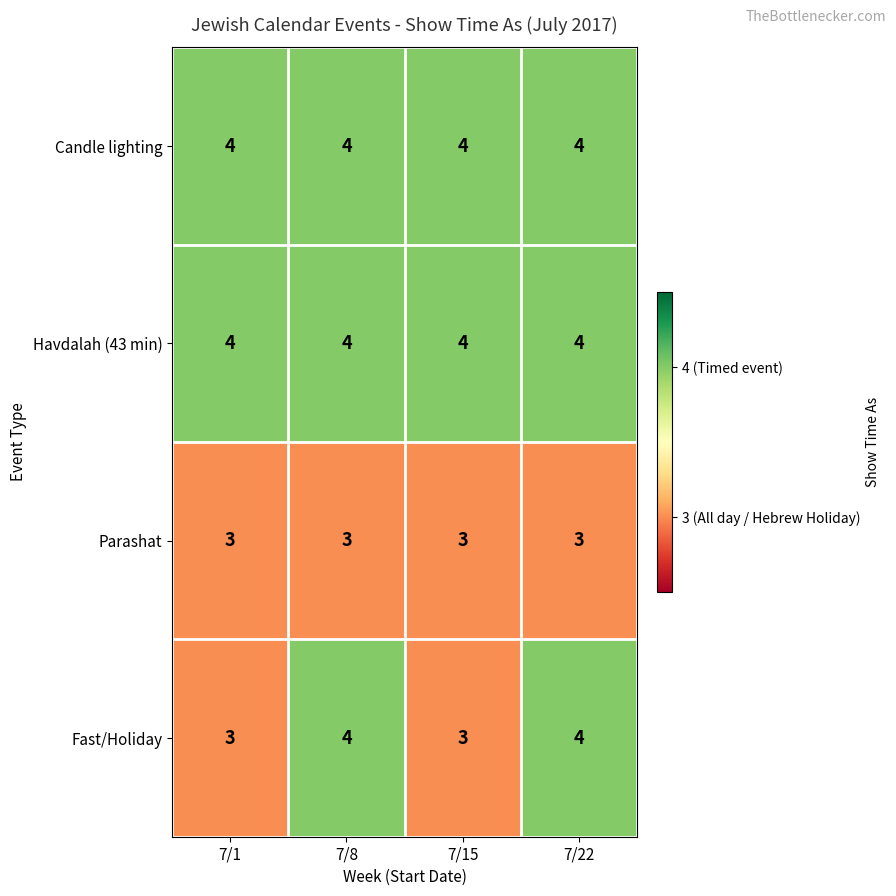

What is the sum of the Havdalah (43 min) values at 7/22 and 7/1?

8